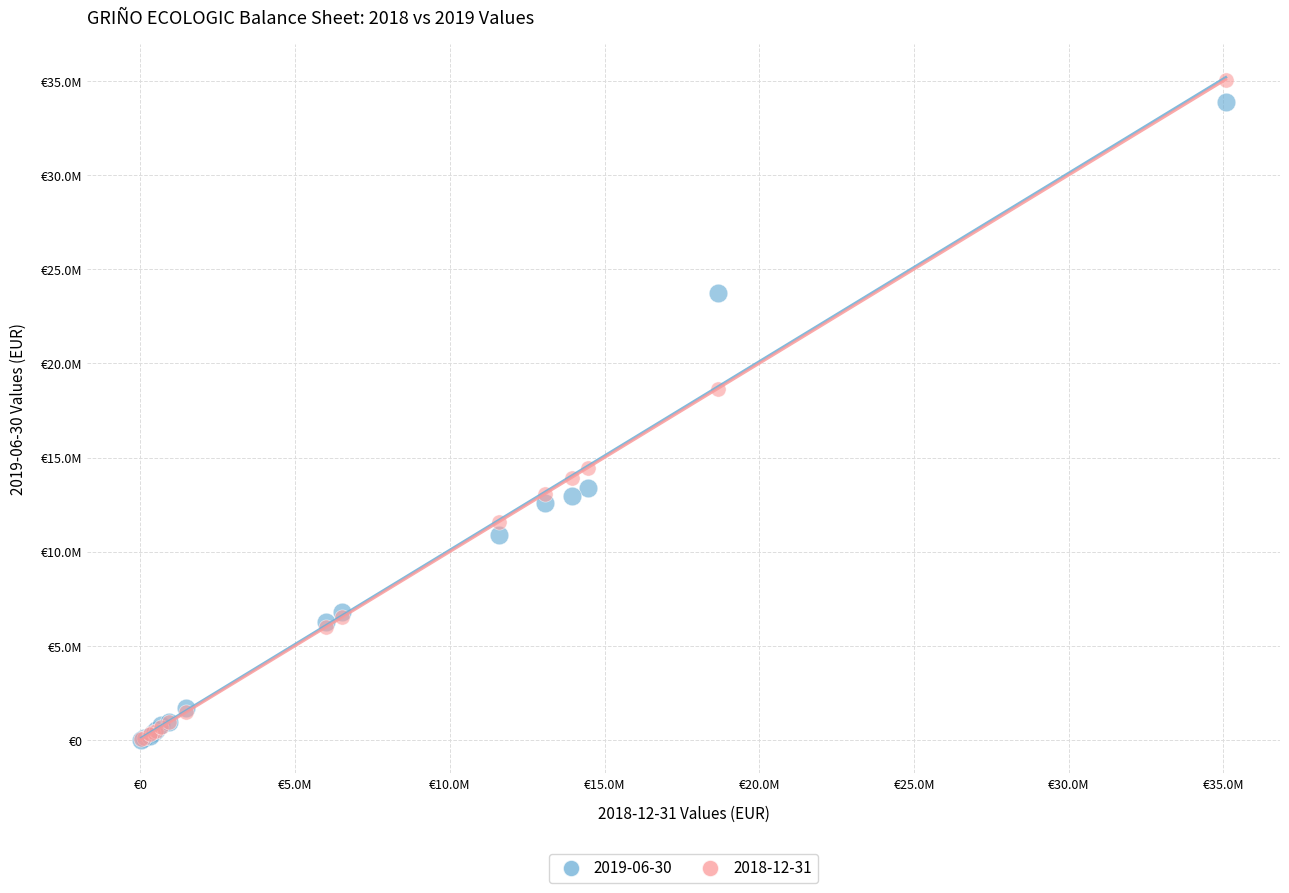

What are all the series names shown in the legend?

2019-06-30, 2018-12-31